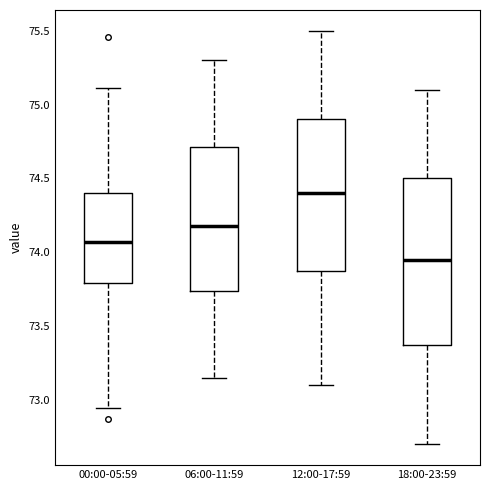

Reading left to right, transcribe this box plot: for each box, give where its median line is, the range the box spans, and where its two whiskers end, as read against the y-axis. The values are not printed on the chart, so give them approximately, as read against the axis.

00:00-05:59: median 74.05, box 73.80 to 74.40, whiskers 72.95 to 75.10
06:00-11:59: median 74.20, box 73.75 to 74.70, whiskers 73.15 to 75.30
12:00-17:59: median 74.40, box 73.90 to 74.90, whiskers 73.10 to 75.50
18:00-23:59: median 73.95, box 73.40 to 74.50, whiskers 72.70 to 75.10